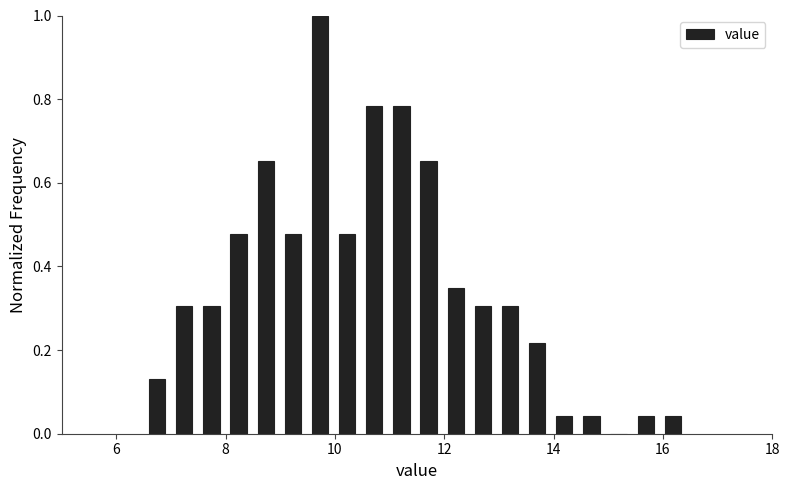

Read against the x-axis, roughly where is the centre of the tallest bar?

9.8